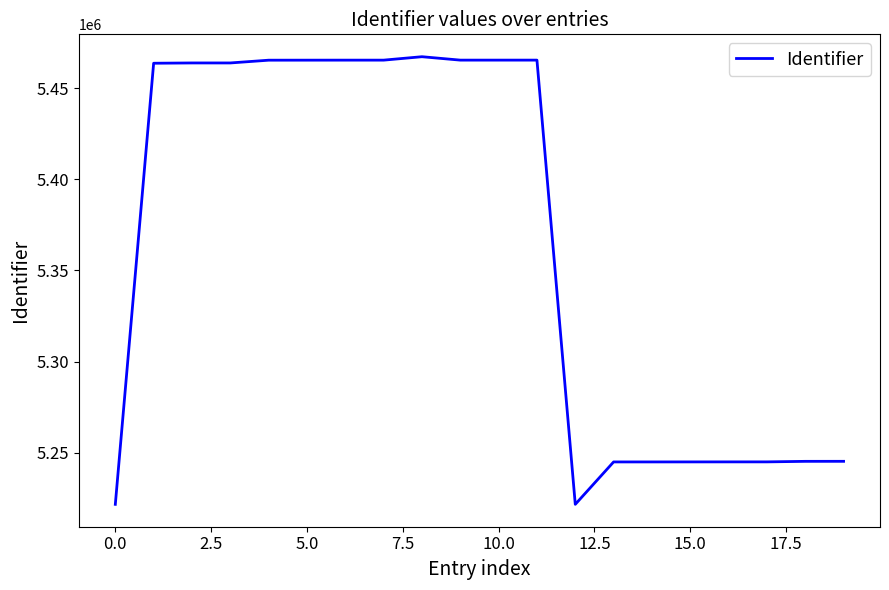

What is the maximum value shown in the chart?

5467164